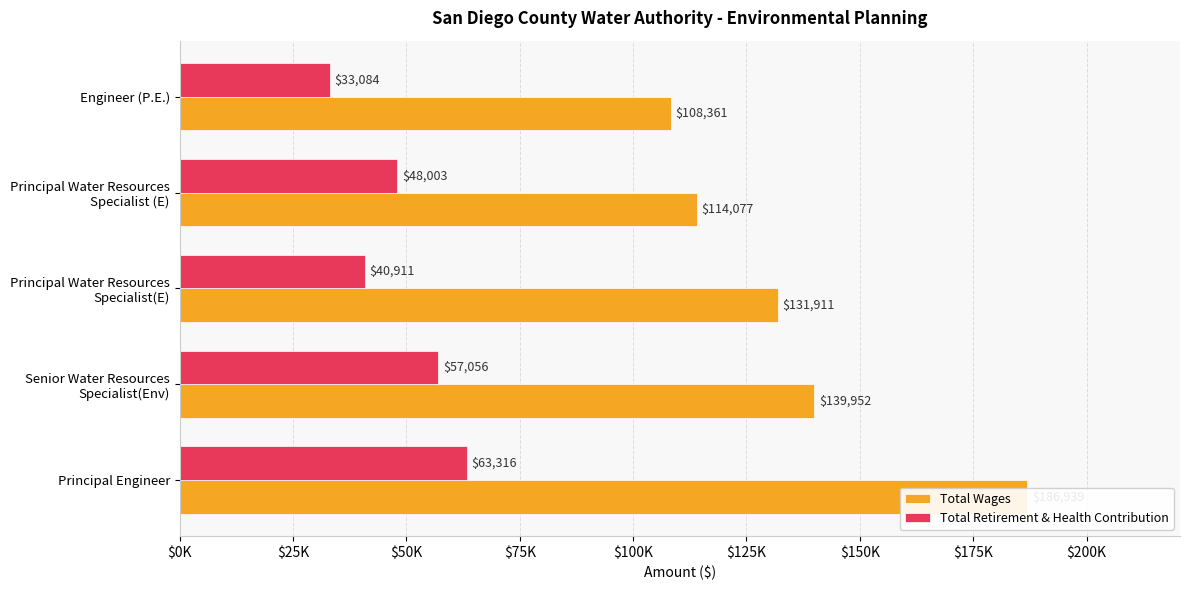

What is the maximum value for Total Retirement & Health Contribution?

63316